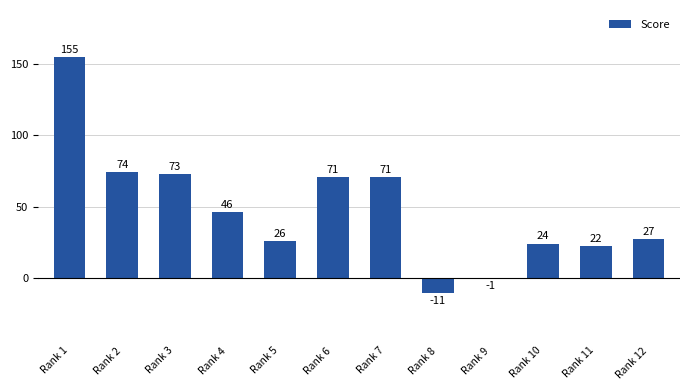

At which label does the data first exceed 46?

Rank 1